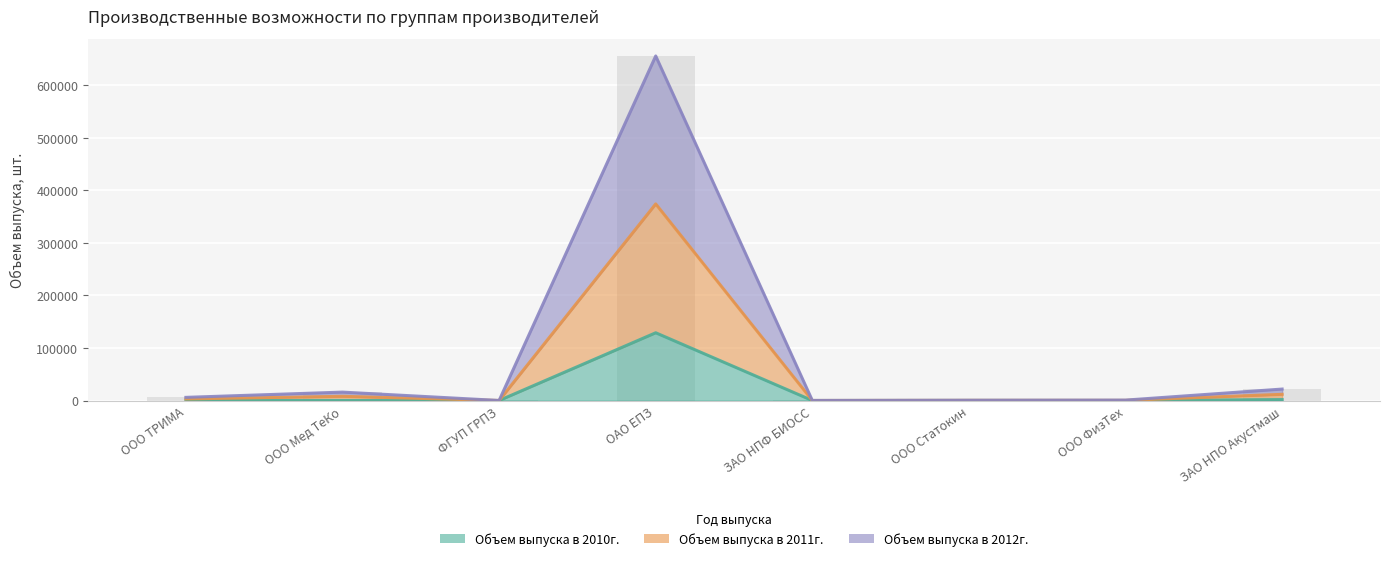

What are all the series names shown in the legend?

Объем выпуска в 2010г., Объем выпуска в 2011г., Объем выпуска в 2012г.